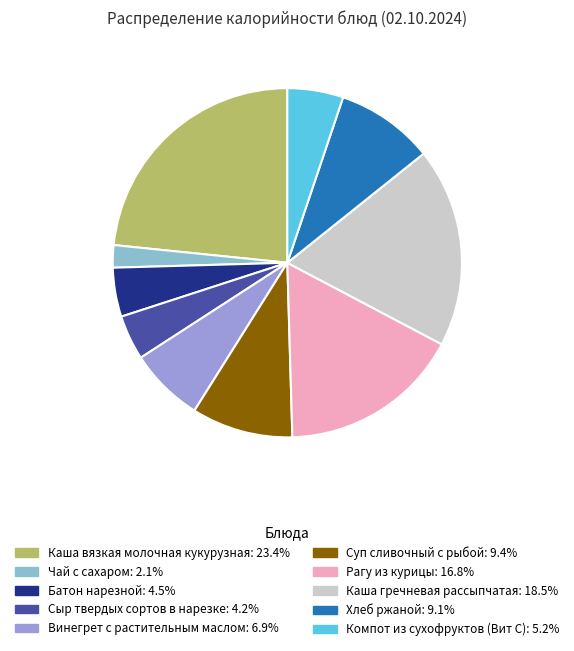

Between Рагу из курицы and Суп сливочный с рыбой, which is larger?

Рагу из курицы